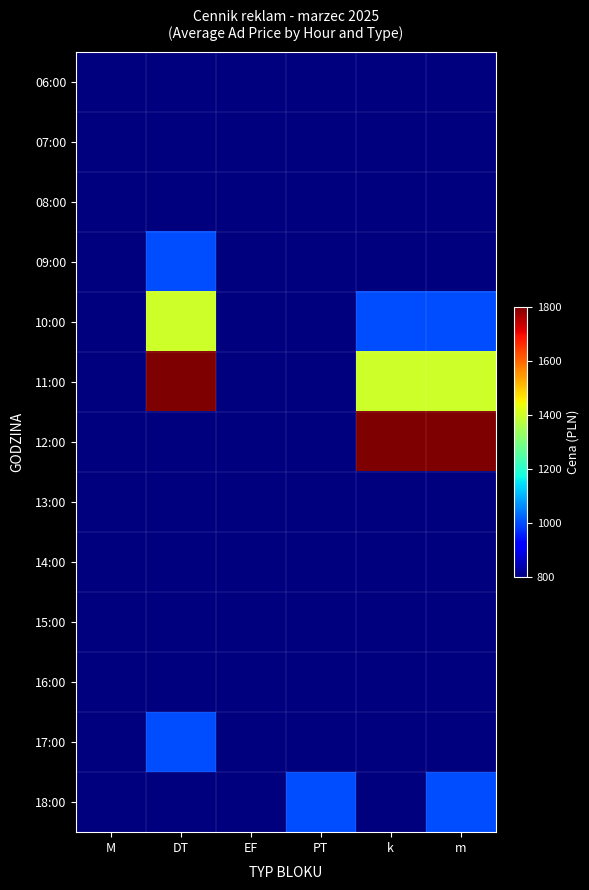

How many data points does each series have?

6